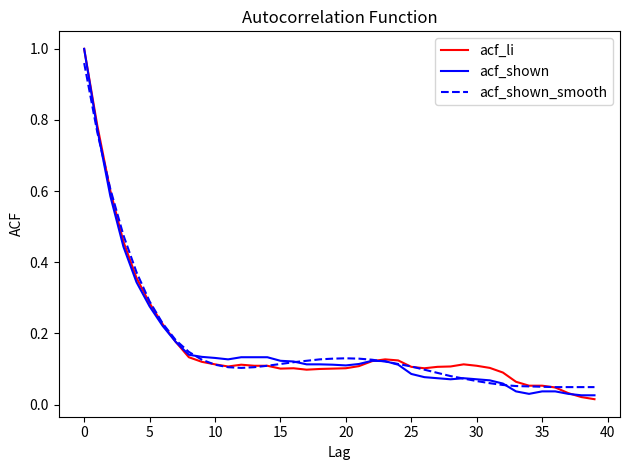

What are all the series names shown in the legend?

acf_li, acf_shown, acf_shown_smooth